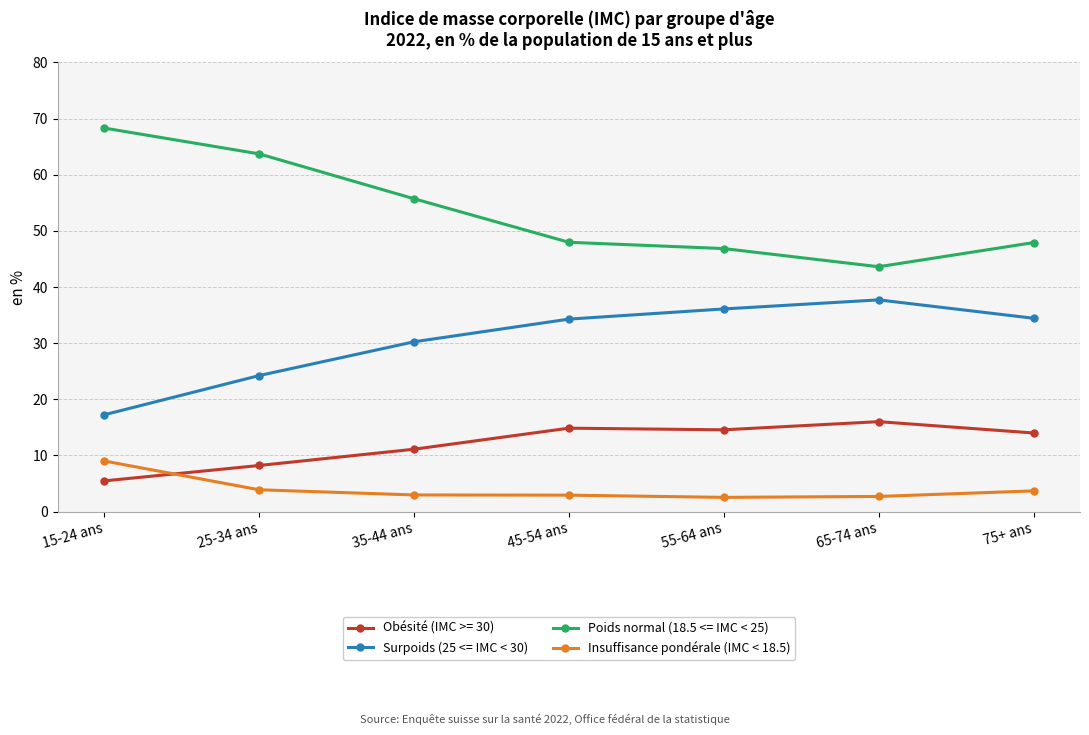

True or false: Insuffisance pondérale (IMC < 18.5) and Surpoids (25 <= IMC < 30) cross at least once.

False